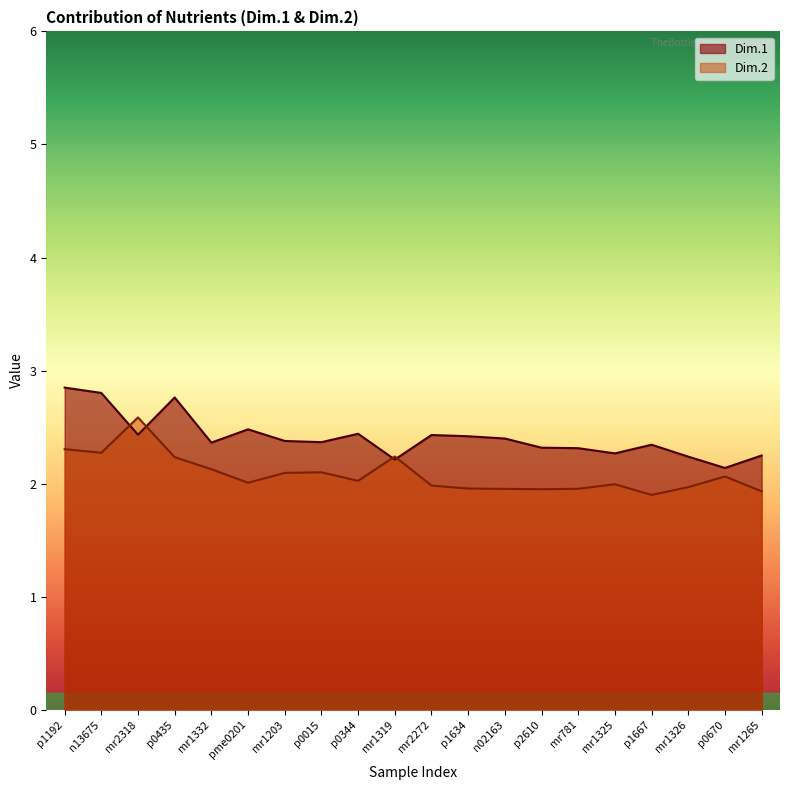

Reading left to right, extract all data points from this chart.

Dim.1: 2.8	2.8	2.4	2.8	2.4	2.5	2.4	2.4	2.4	2.2	2.4	2.4	2.4	2.3	2.3	2.3	2.3	2.2	2.1	2.2
Dim.2: 2.3	2.3	2.6	2.2	2.1	2.0	2.1	2.1	2.0	2.2	2.0	2.0	2.0	2.0	2.0	2.0	1.9	2.0	2.1	1.9